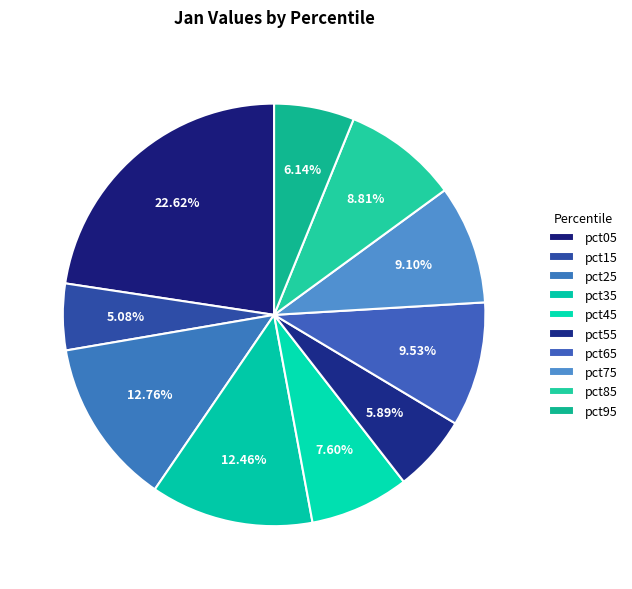

Does pct65 account for over 50% of the chart?

No